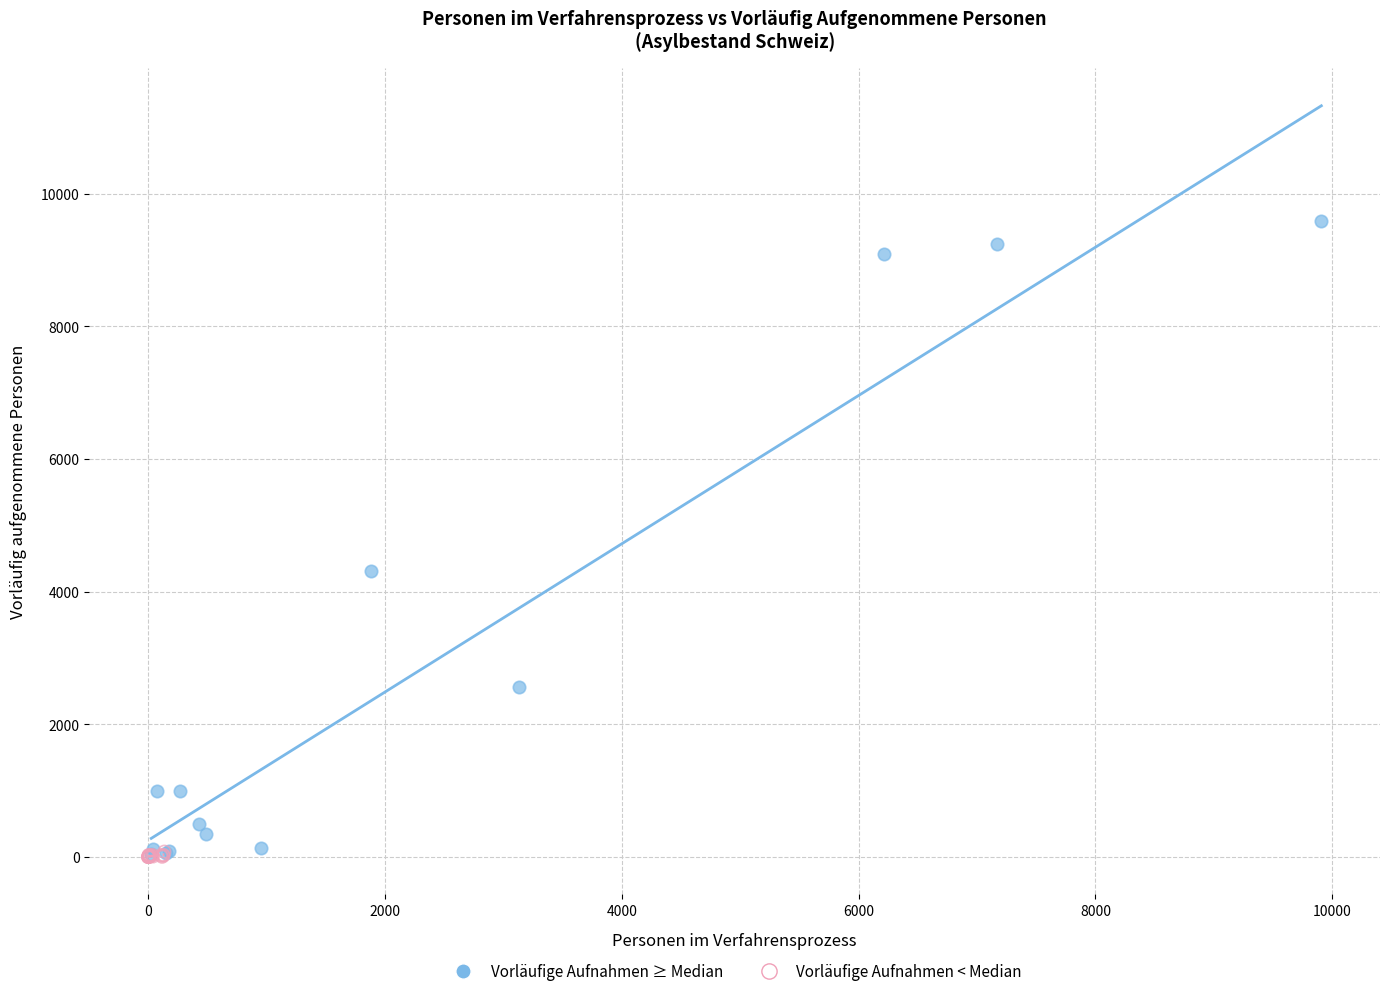

What are all the series names shown in the legend?

Vorläufige Aufnahmen ≥ Median, Vorläufige Aufnahmen < Median